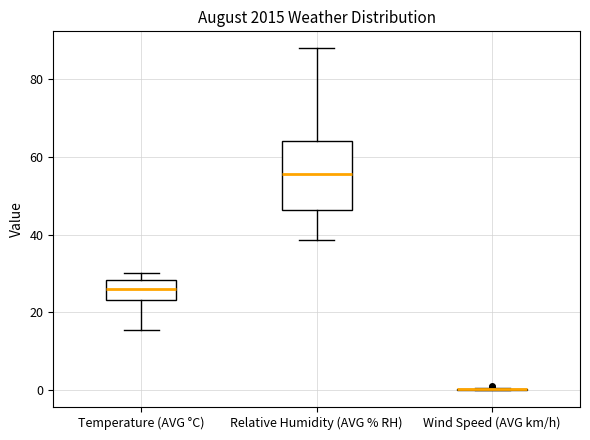

Reading left to right, transcribe this box plot: for each box, give where its median line is, the range the box spans, and where its two whiskers end, as read against the y-axis. The values are not printed on the chart, so give them approximately, as read against the axis.

Temperature (AVG °C): median 26, box 24 to 28, whiskers 16 to 30
Relative Humidity (AVG % RH): median 56, box 46 to 64, whiskers 38 to 88
Wind Speed (AVG km/h): box collapsed to a line at 0, whiskers 0 to 0